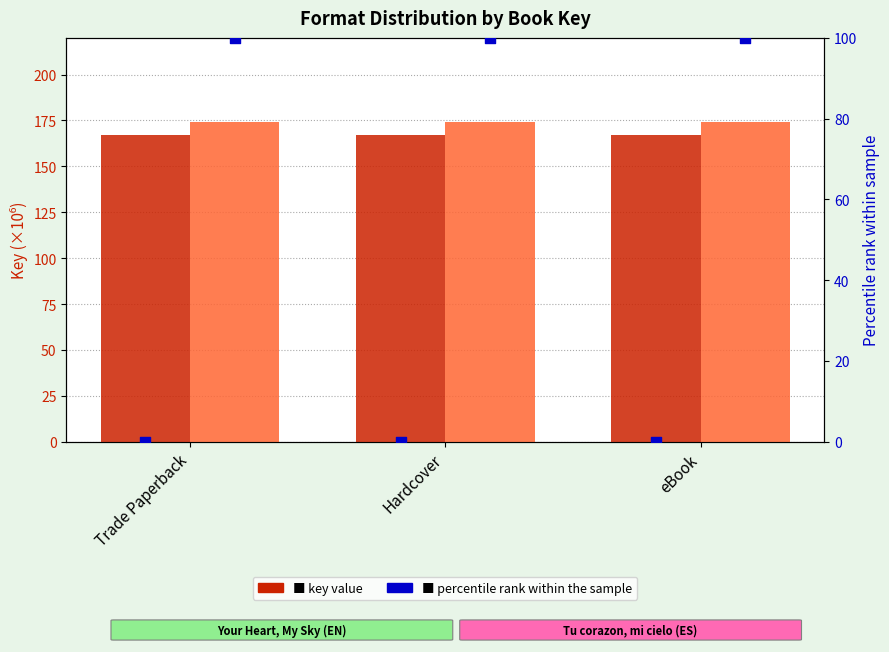

What is the total value across all series at Hardcover?

441.2